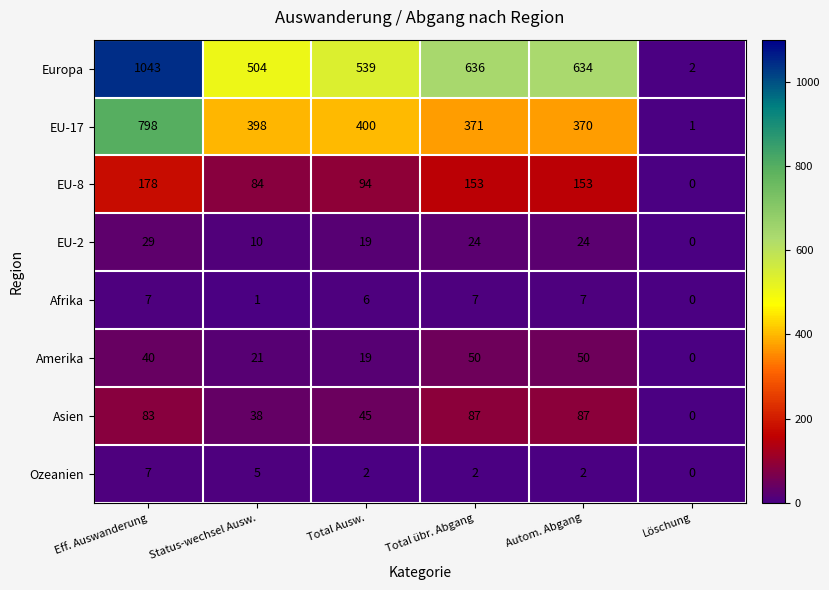

Which category has the lowest value in the Asien series?

Löschung